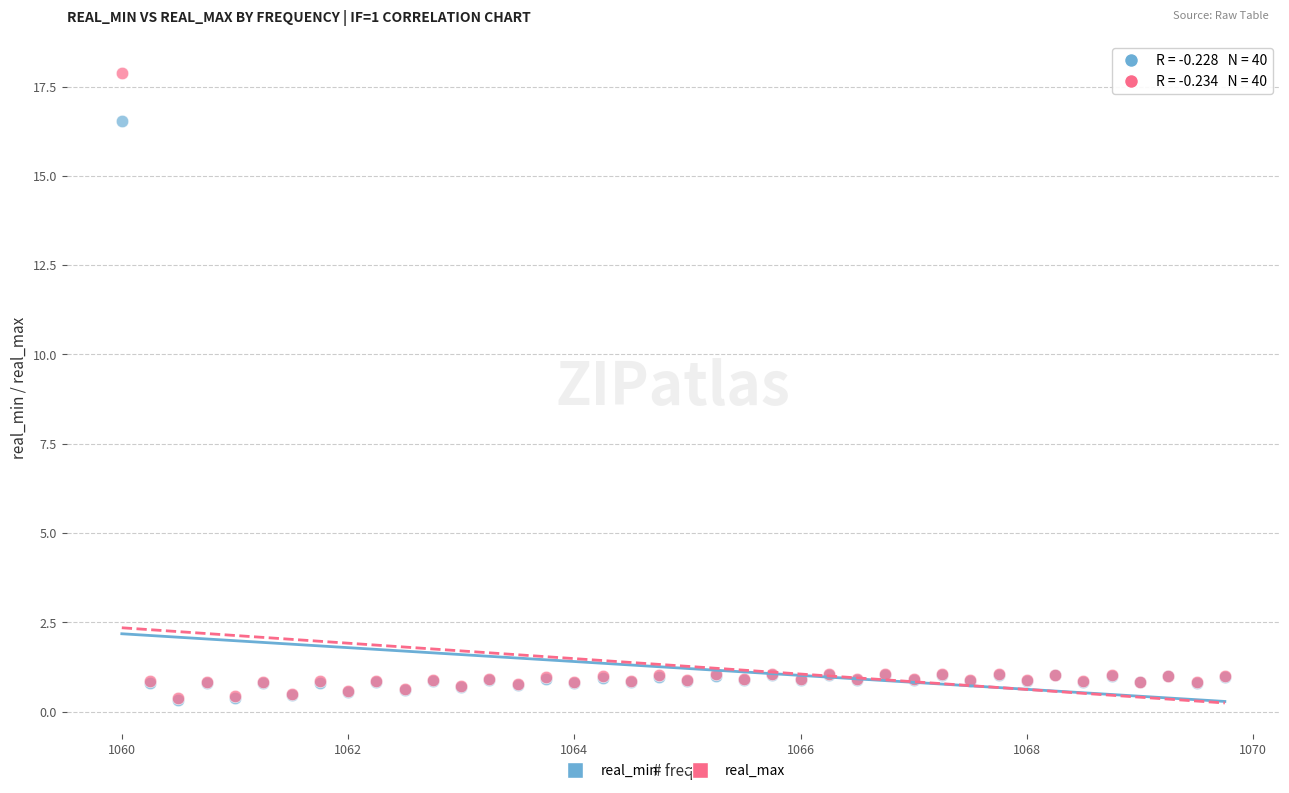

What are all the series names shown in the legend?

real_min, real_max